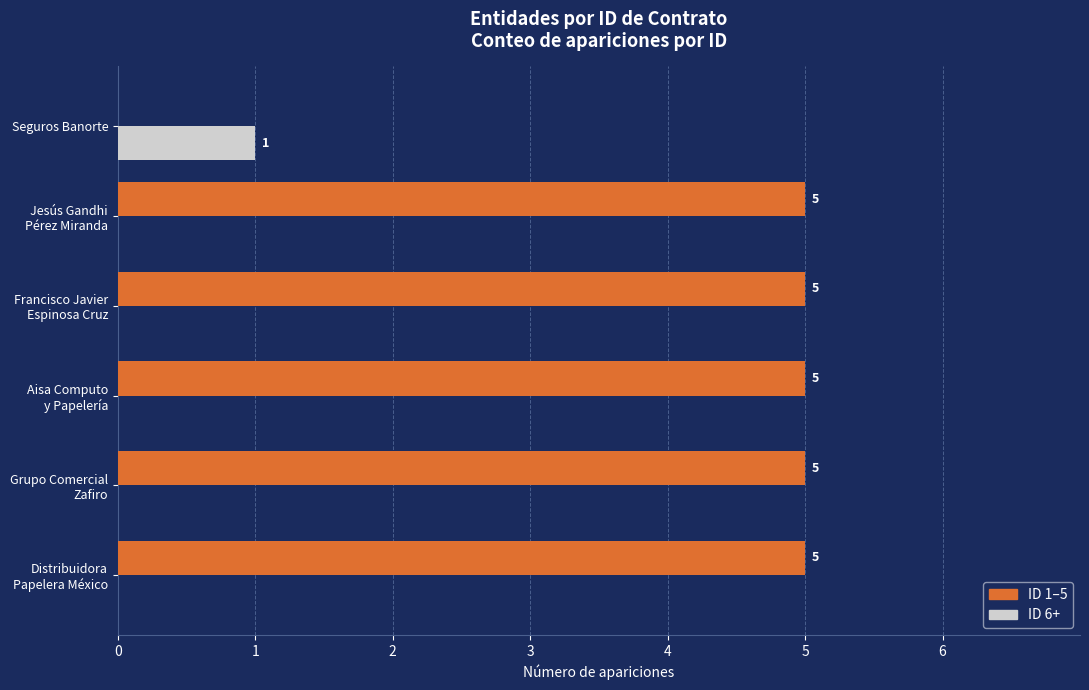

How many values in the ID 6+ series exceed 0?

1